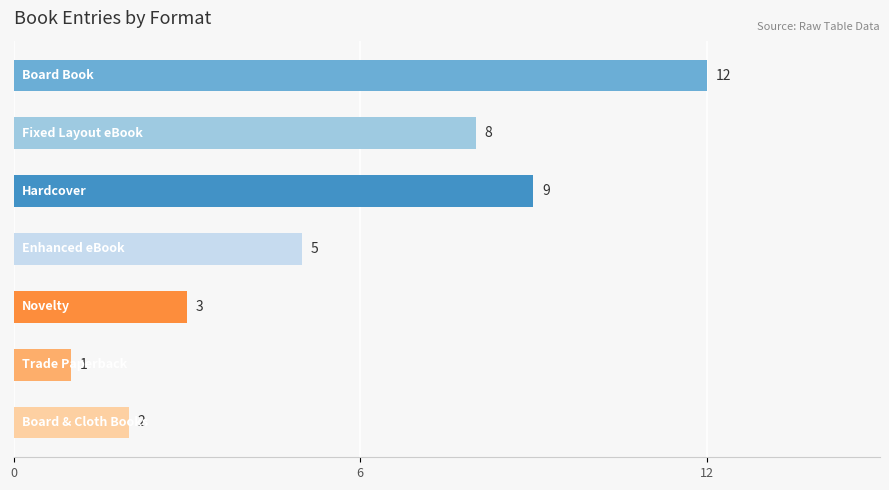

What is the greatest value displayed?

12